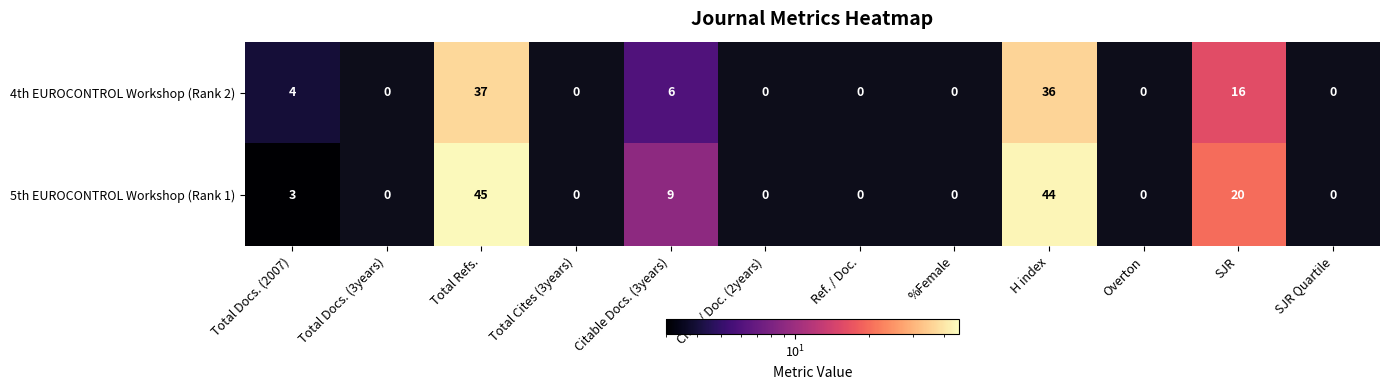

Is it true that 5th EUROCONTROL Workshop (Rank 1) equals -28 at Total Cites (3years)?

False